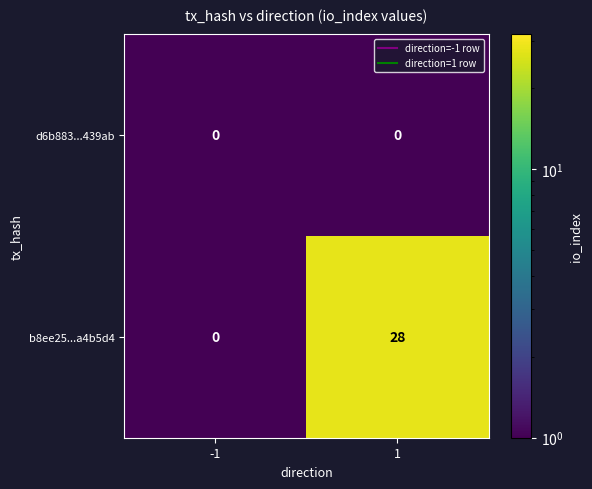

What is the total value across all series at 1?

28